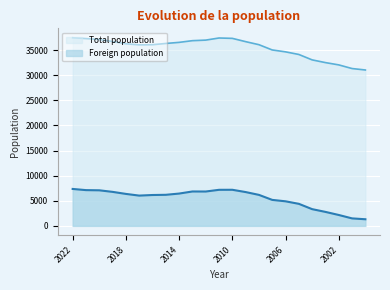

Which category has the highest value across all series?

2022